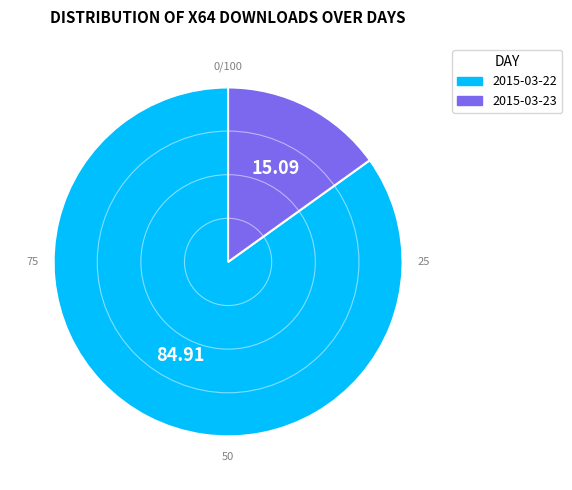

What is the majority slice?

2015-03-22